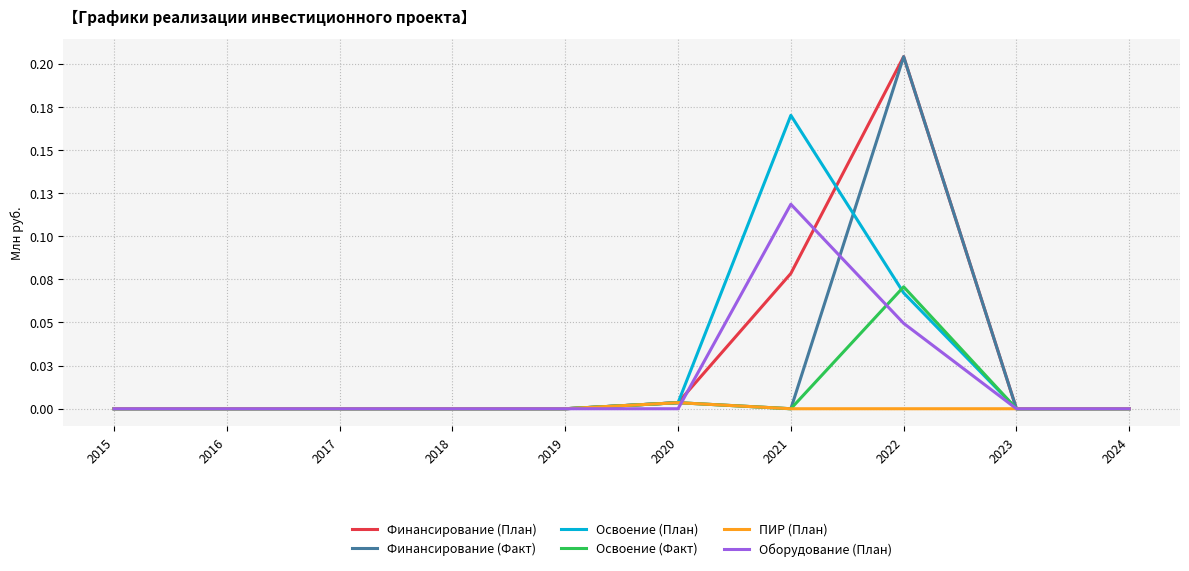

What are all the series names shown in the legend?

Финансирование (План), Финансирование (Факт), Освоение (План), Освоение (Факт), ПИР (План), Оборудование (План)